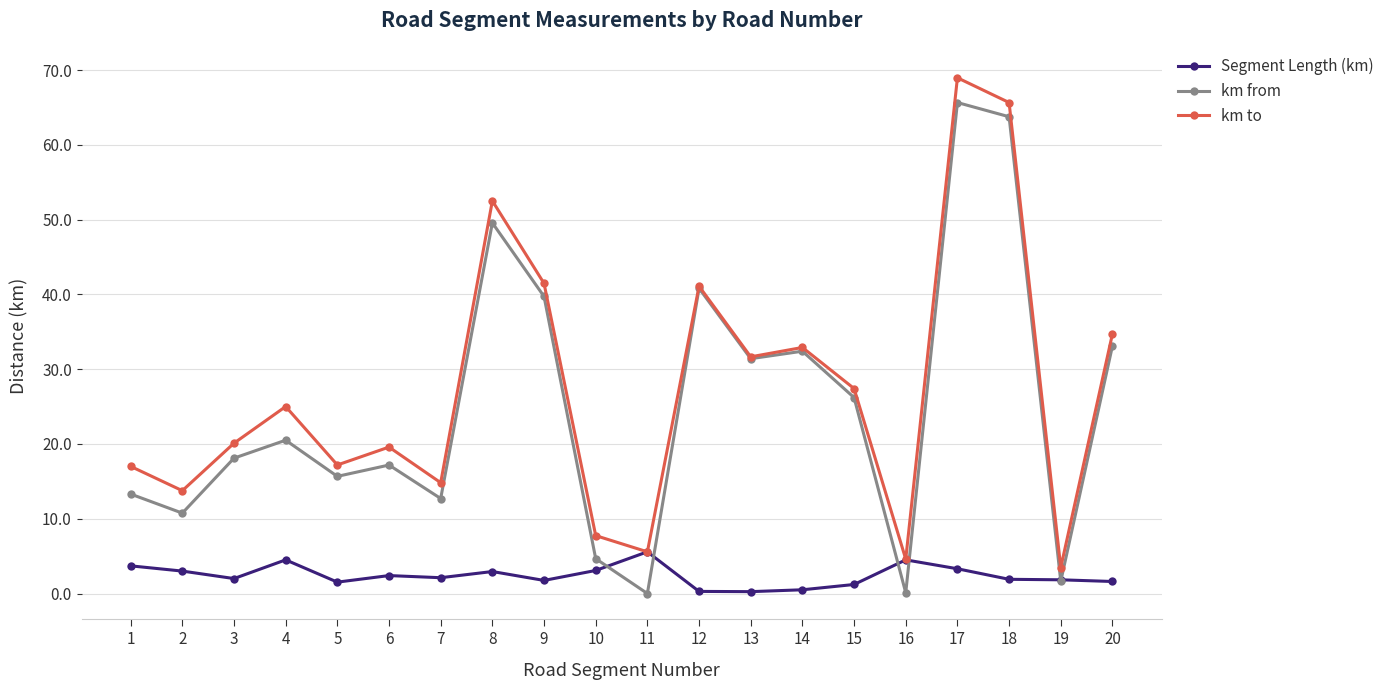

Count the number of categories in the chart.

20